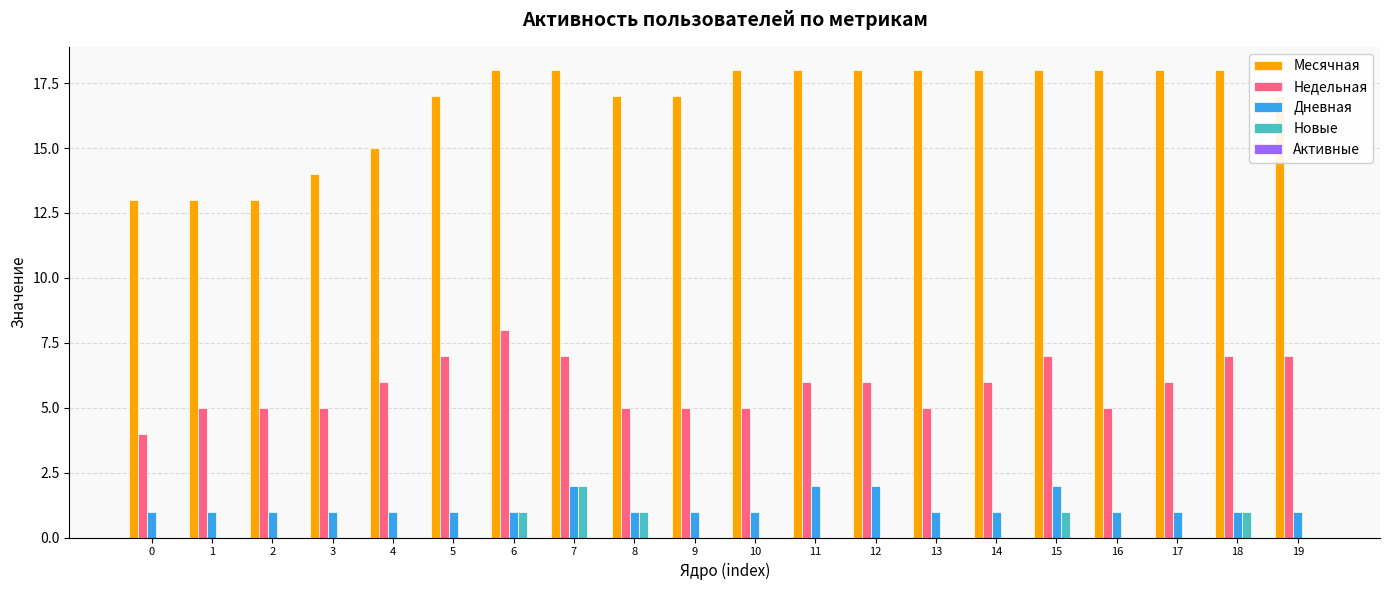

The value of Дневная at 7 is 2. True or false?

True